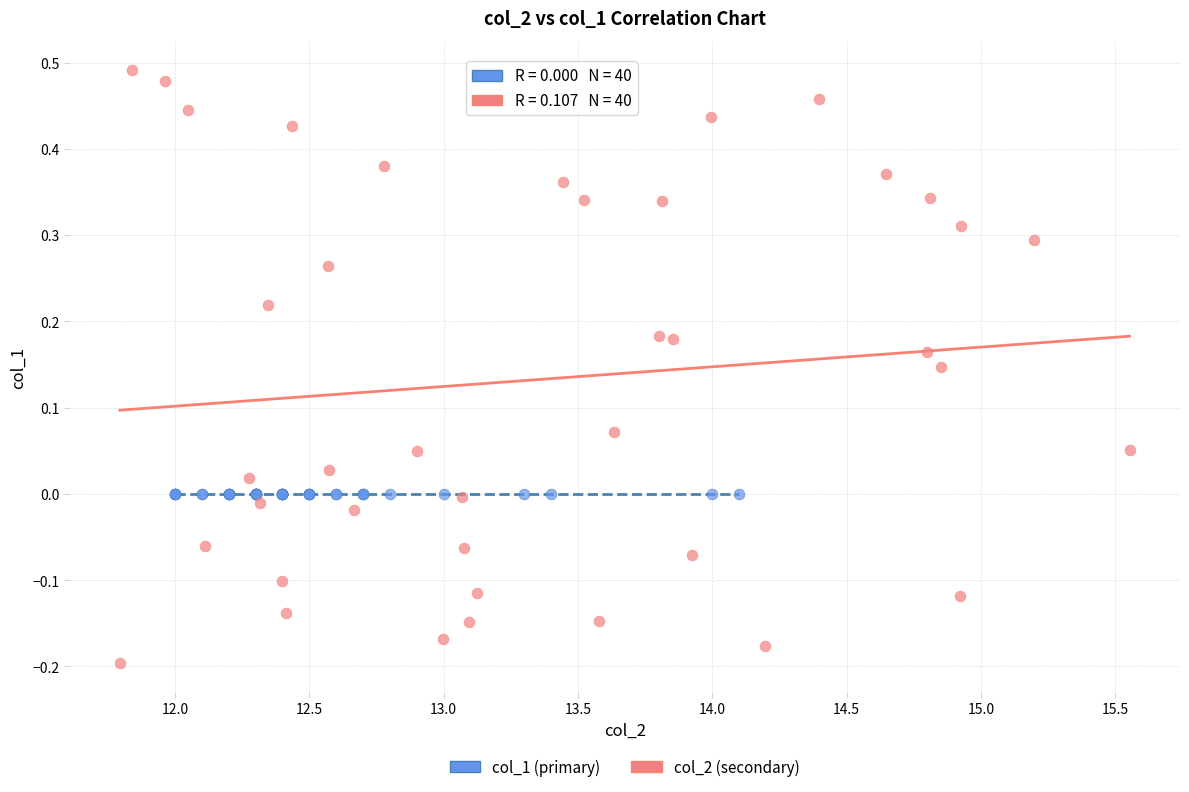

Which series reaches the maximum Y coordinate?

col_2 (secondary)